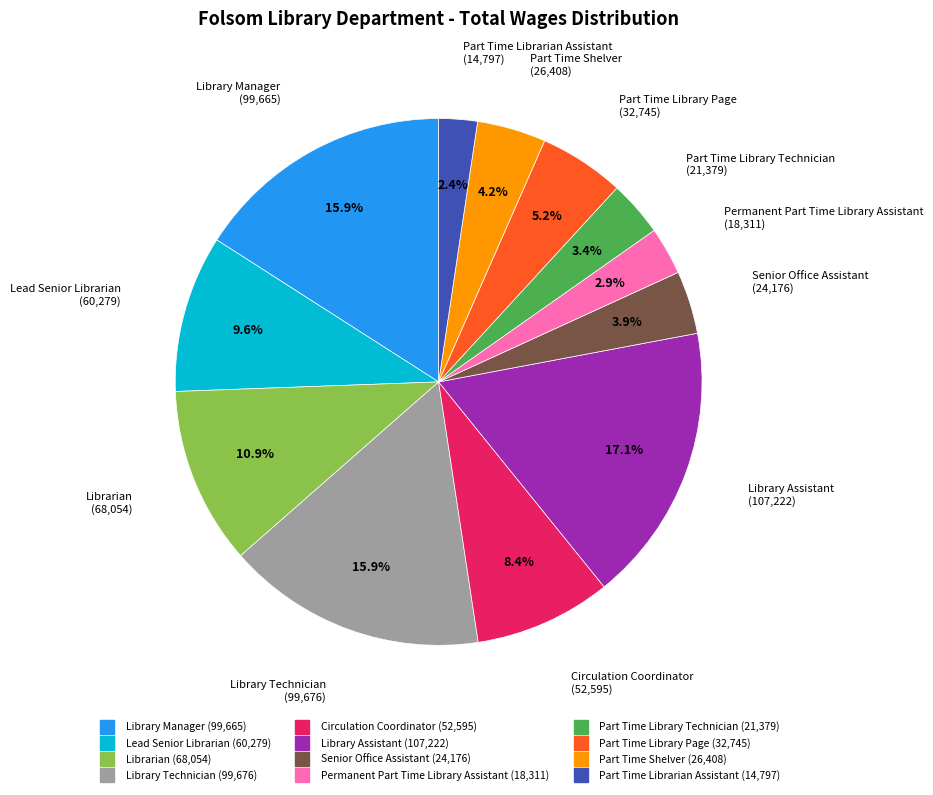

How many segments does this pie chart have?

12